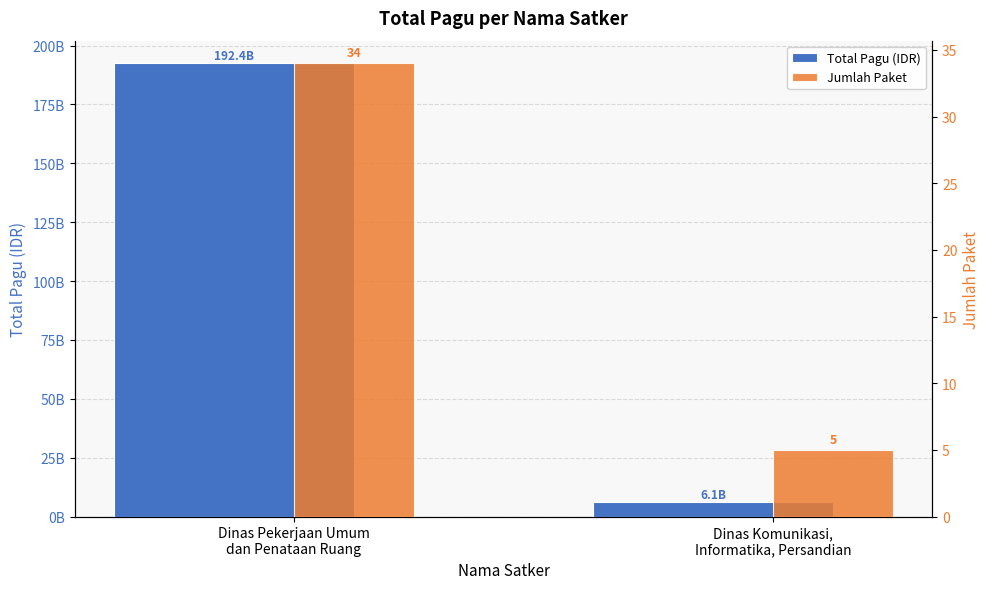

List the series in order of their peak value, highest first.

Total Pagu (IDR), Jumlah Paket